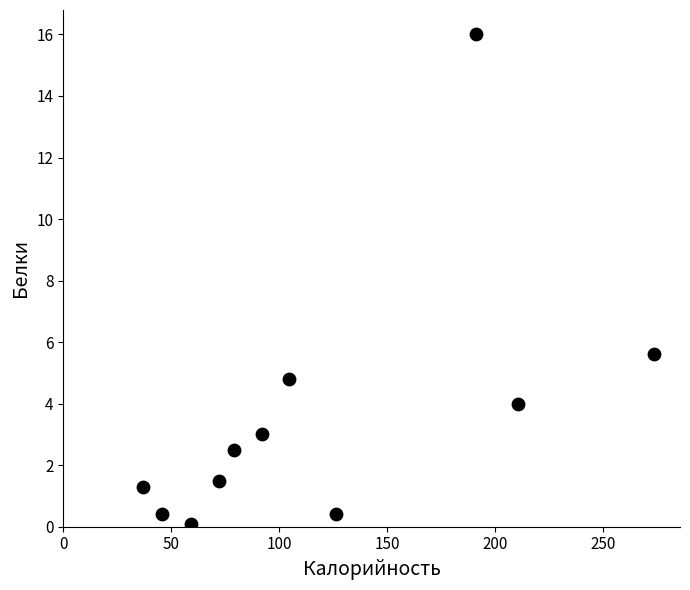

What Y value in the scatter plot is closest to 8?

5.6